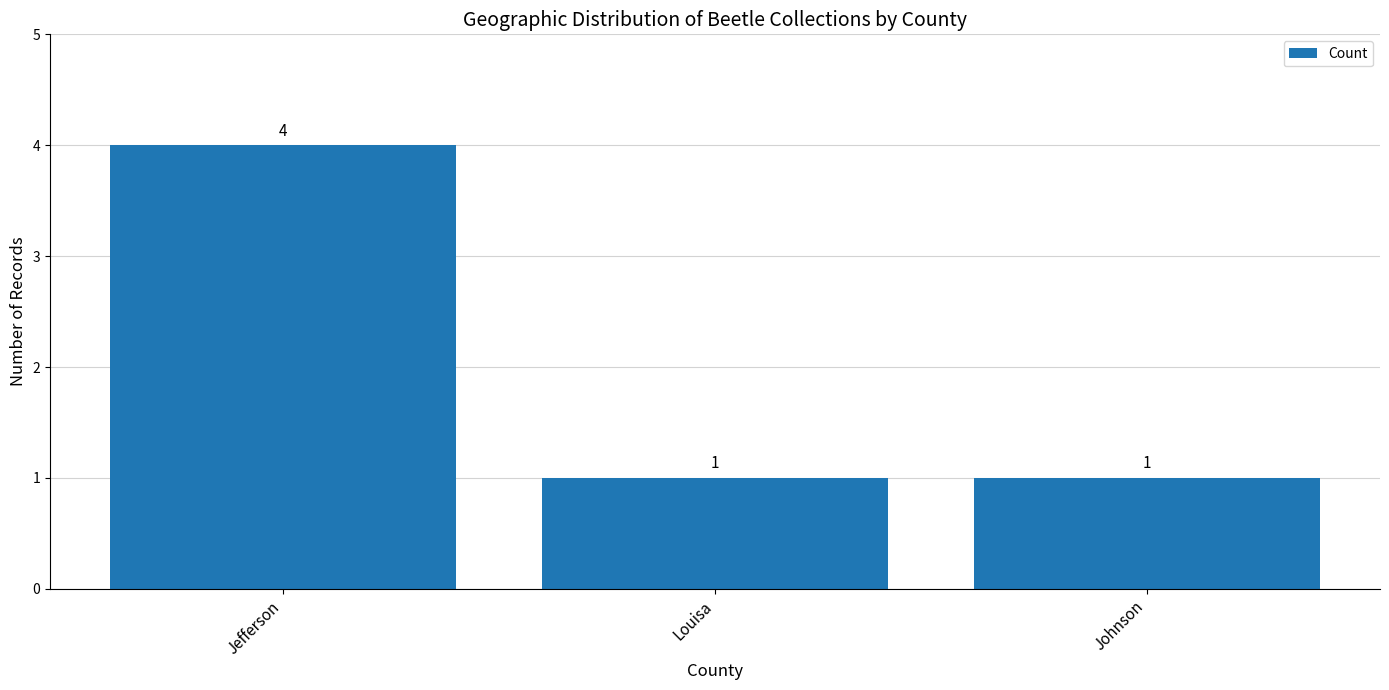

What is the sum of the values at Johnson and Jefferson?

5